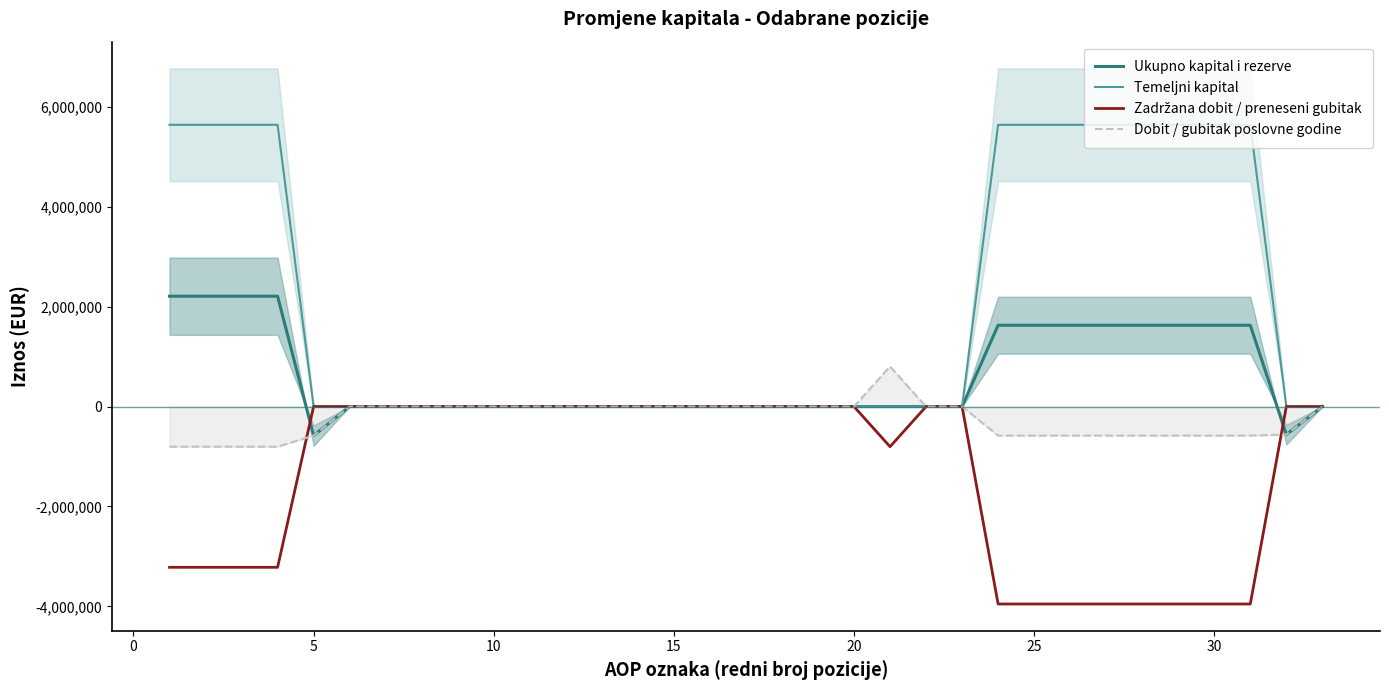

What is the maximum value for Temeljni kapital?

5639379